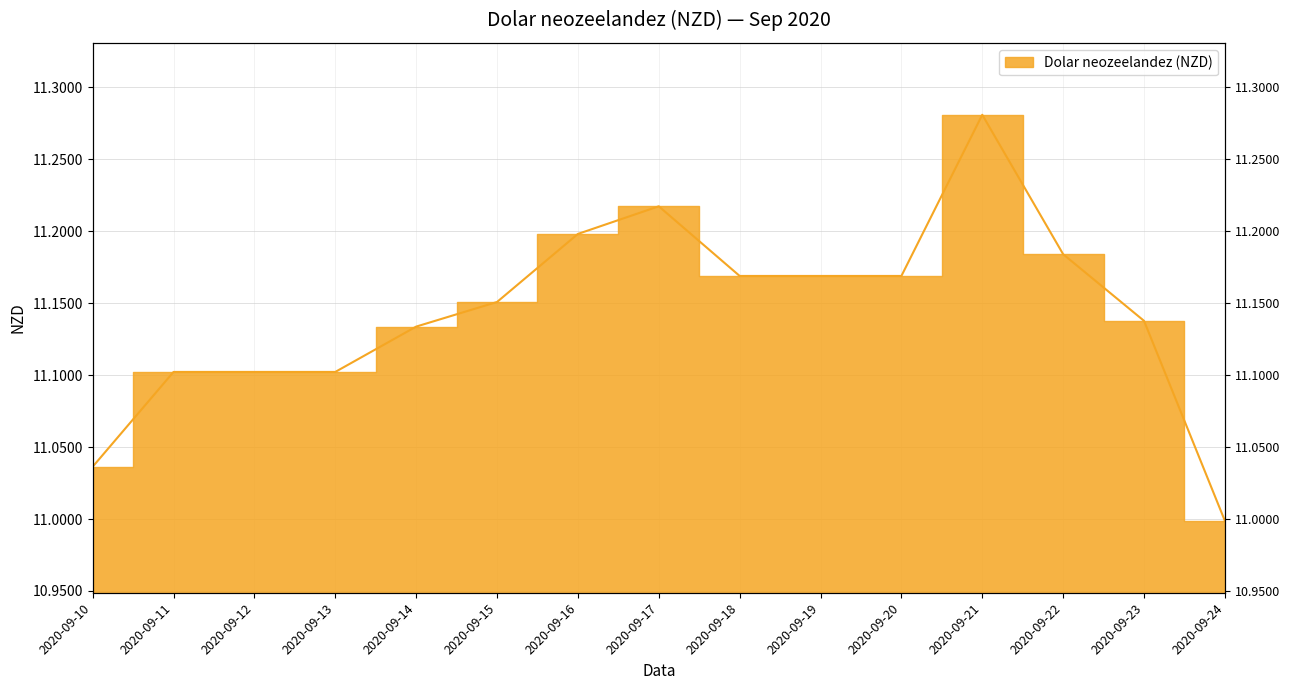

Which has a higher value, 2020-09-16 or 2020-09-17?

2020-09-17